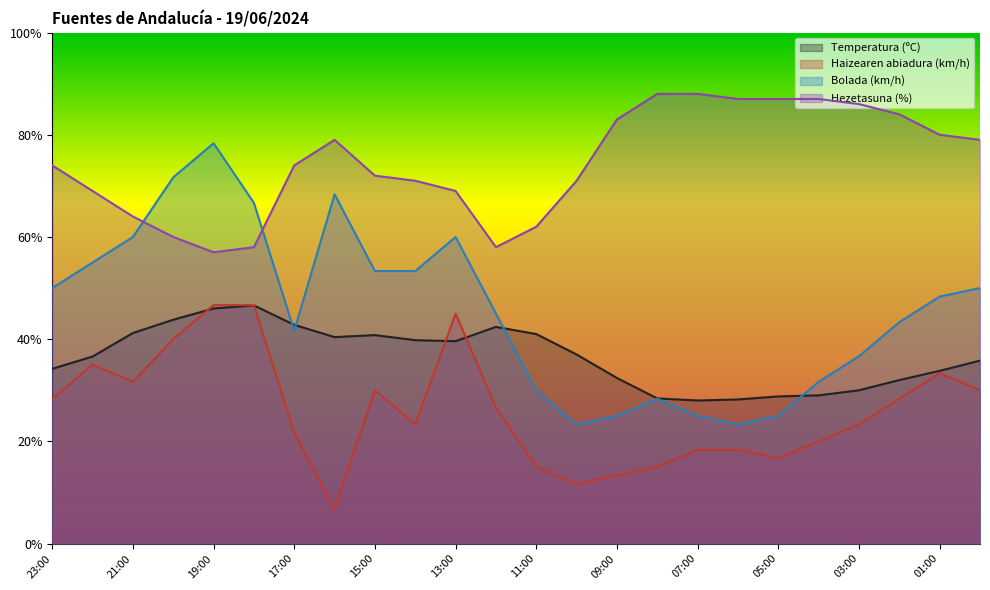

True or false: Hezetasuna (%) has more than 2 interior local peaks.

False